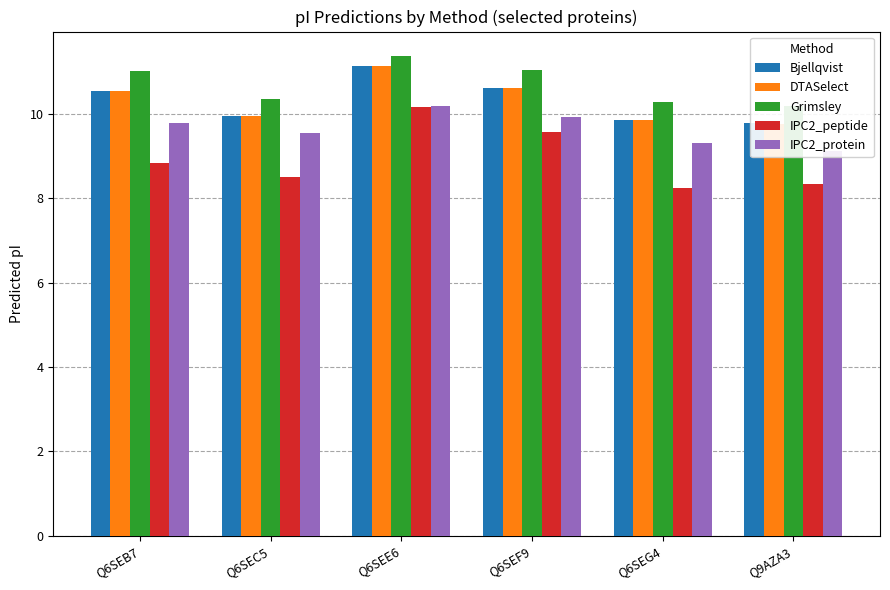

Which category has the highest value in the IPC2_protein series?

Q6SEE6